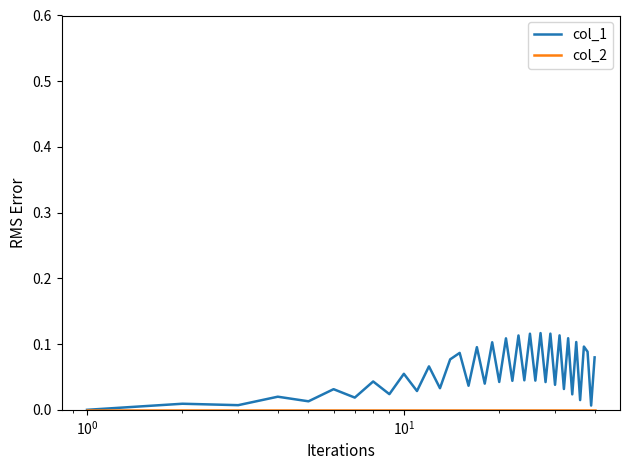

Which series has the largest total across all categories?

col_1